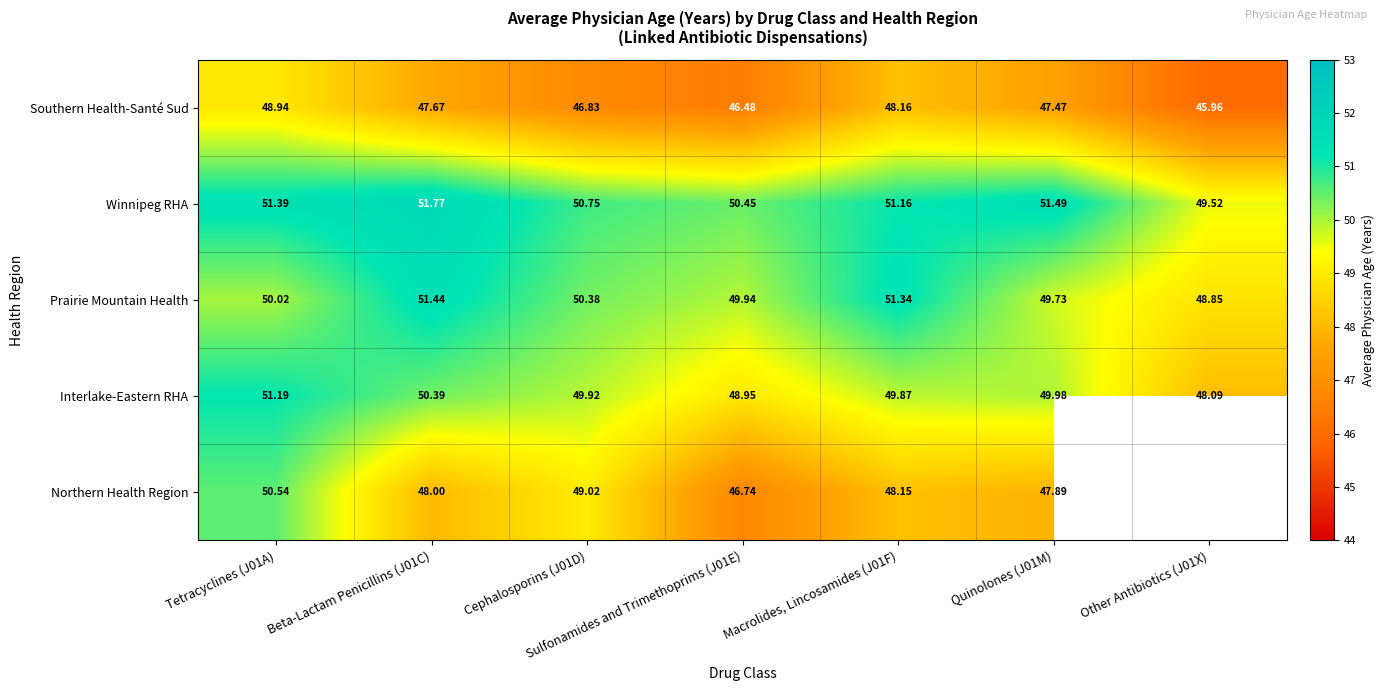

Between Sulfonamides and Trimethoprims (J01E) and Macrolides, Lincosamides (J01F), which series saw the biggest shift?

Southern Health-Santé Sud